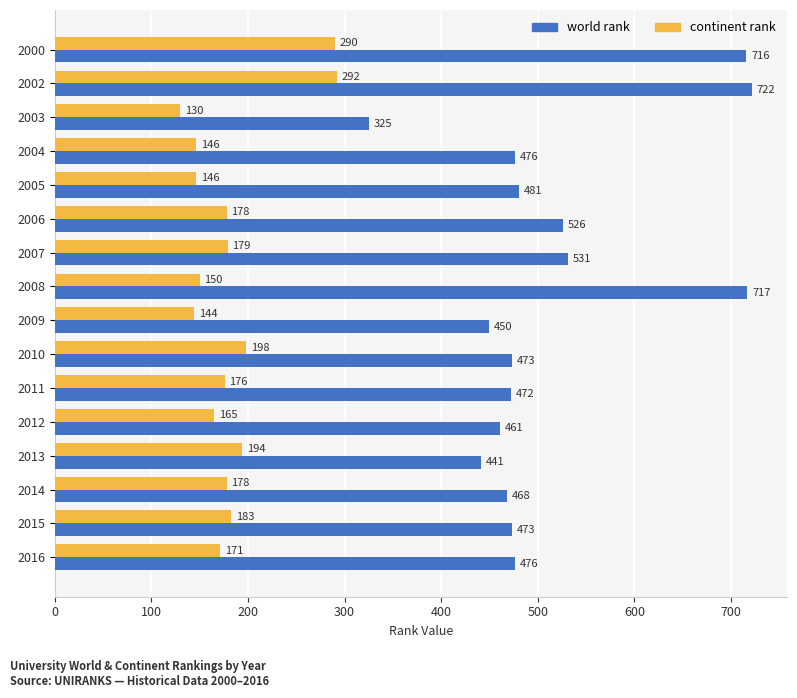

Rank the series by their average value, from highest to lowest.

world rank, continent rank